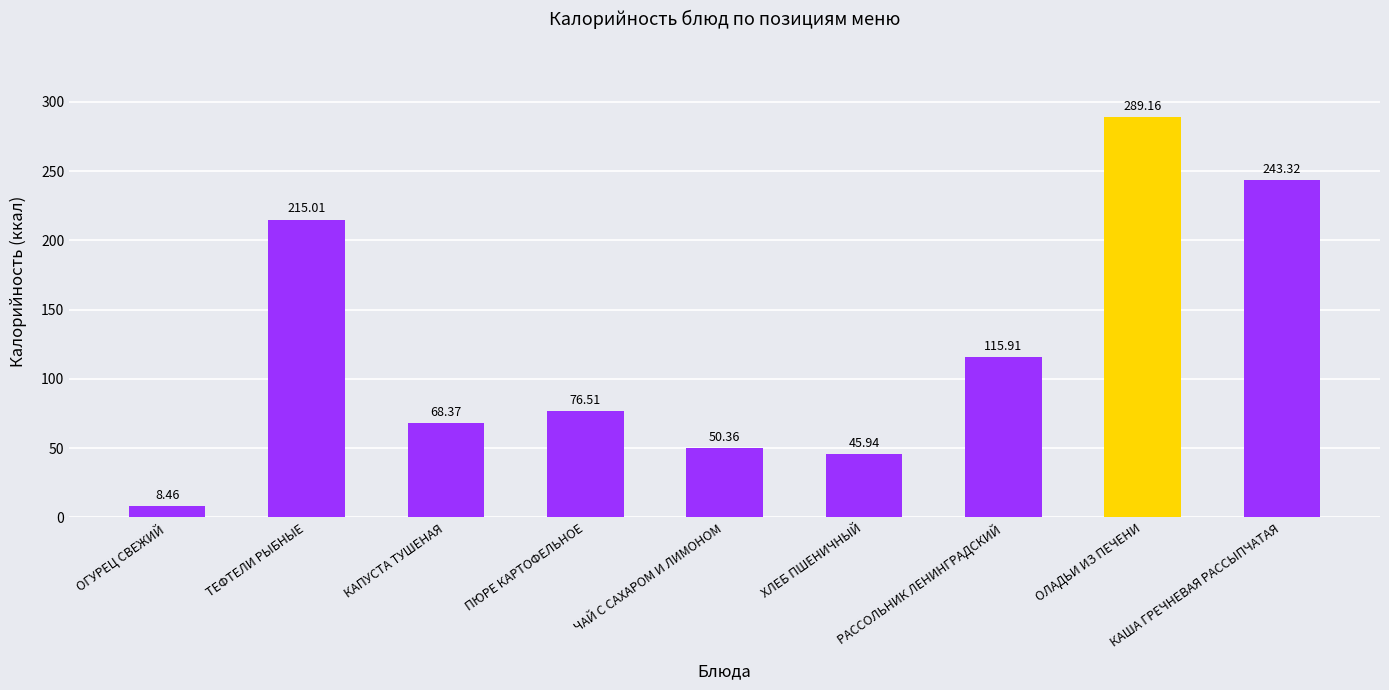

What is the label of the 7th bar from the right?

КАПУСТА ТУШЕНАЯ